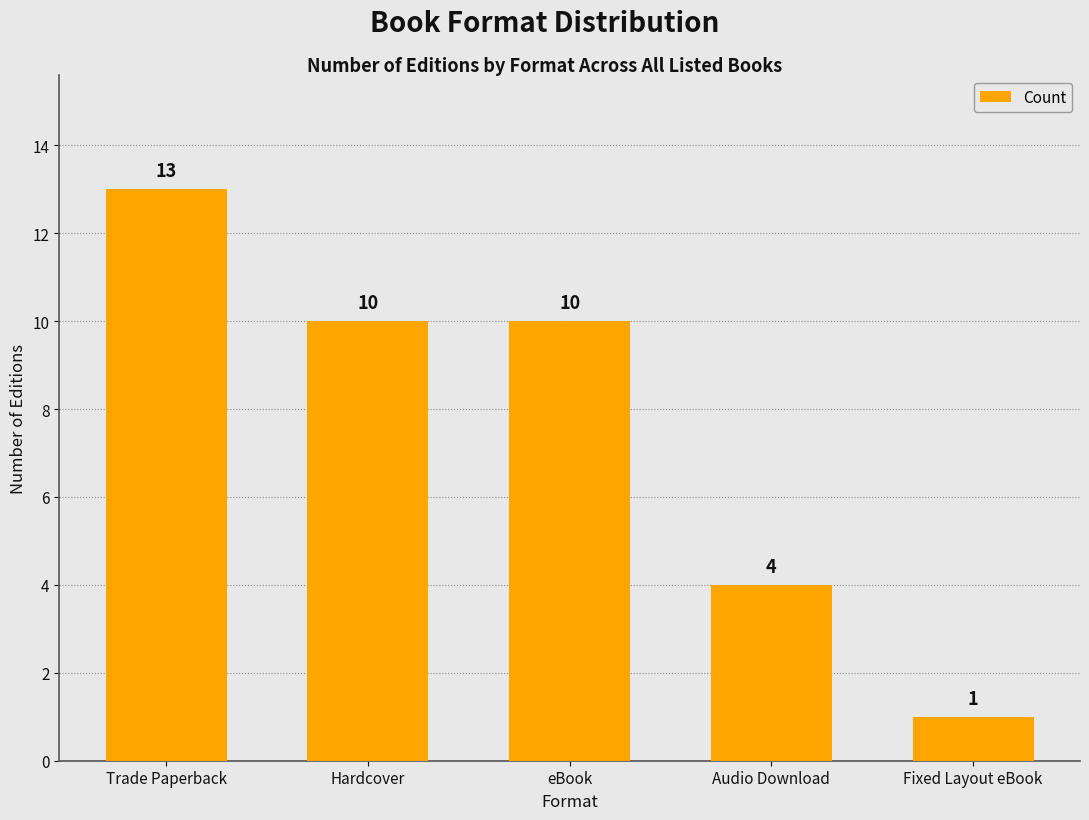

Count the values in the range 4 to 10.

3